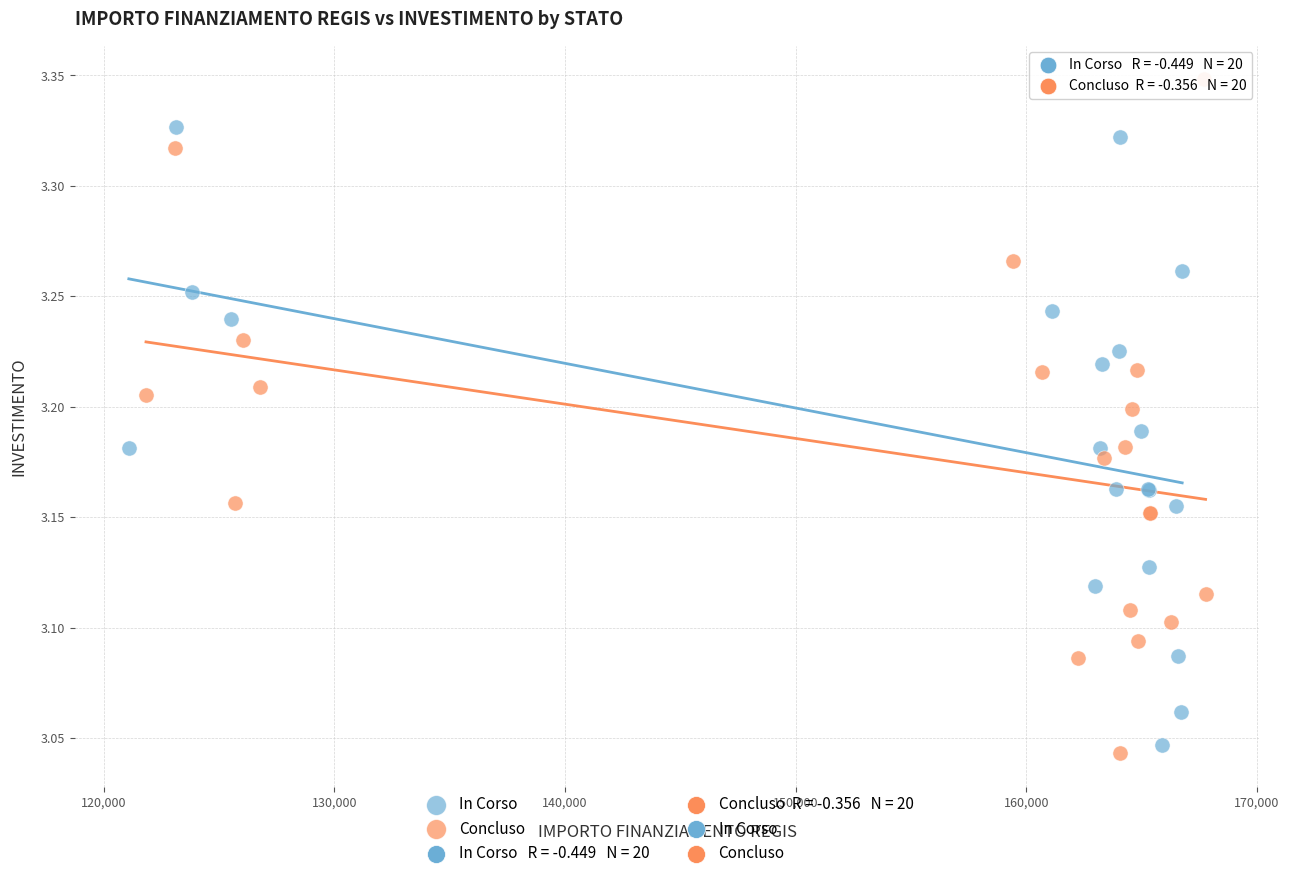

Which series contains the highest Y value?

Concluso